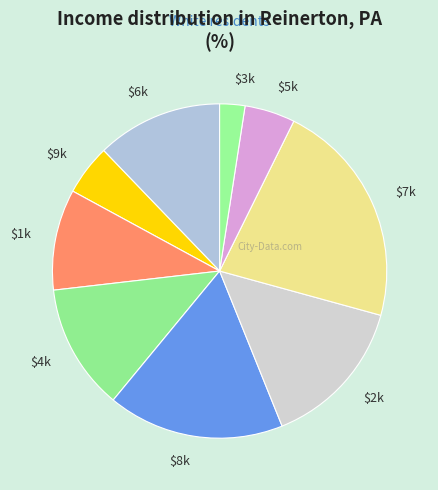

How many segments does this pie chart have?

9